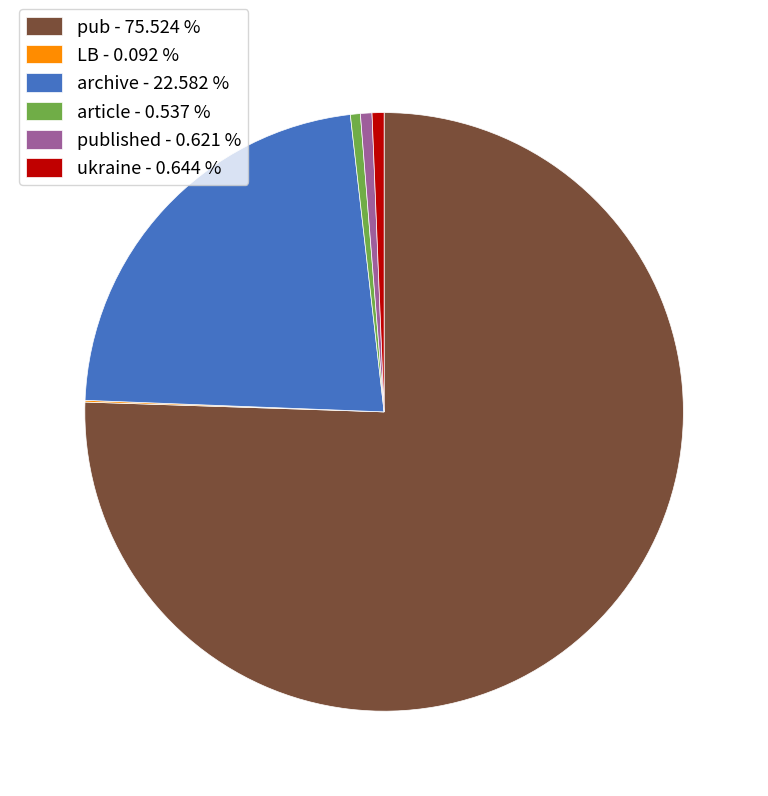

Do archive - 22.582 % and pub - 75.524 % together represent more than half of the pie?

Yes